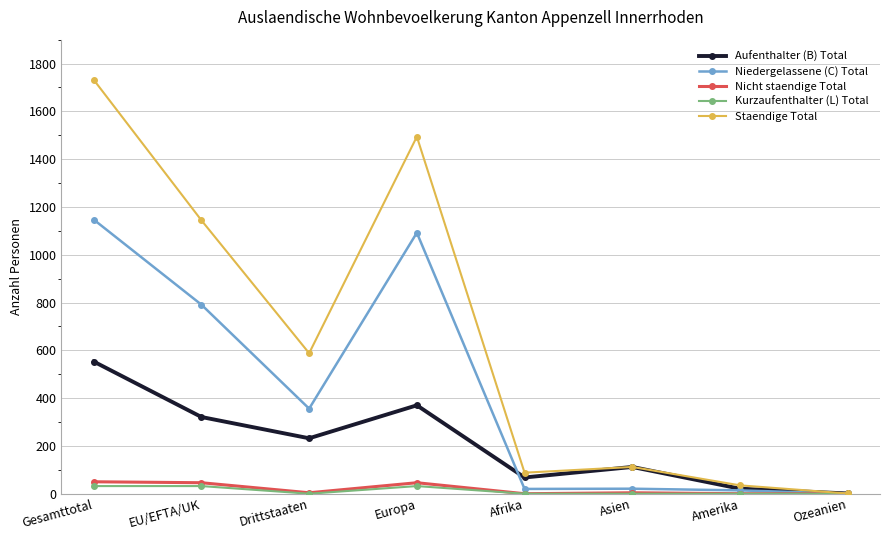

At which label does Aufenthalter (B) Total reach its minimum?

Ozeanien